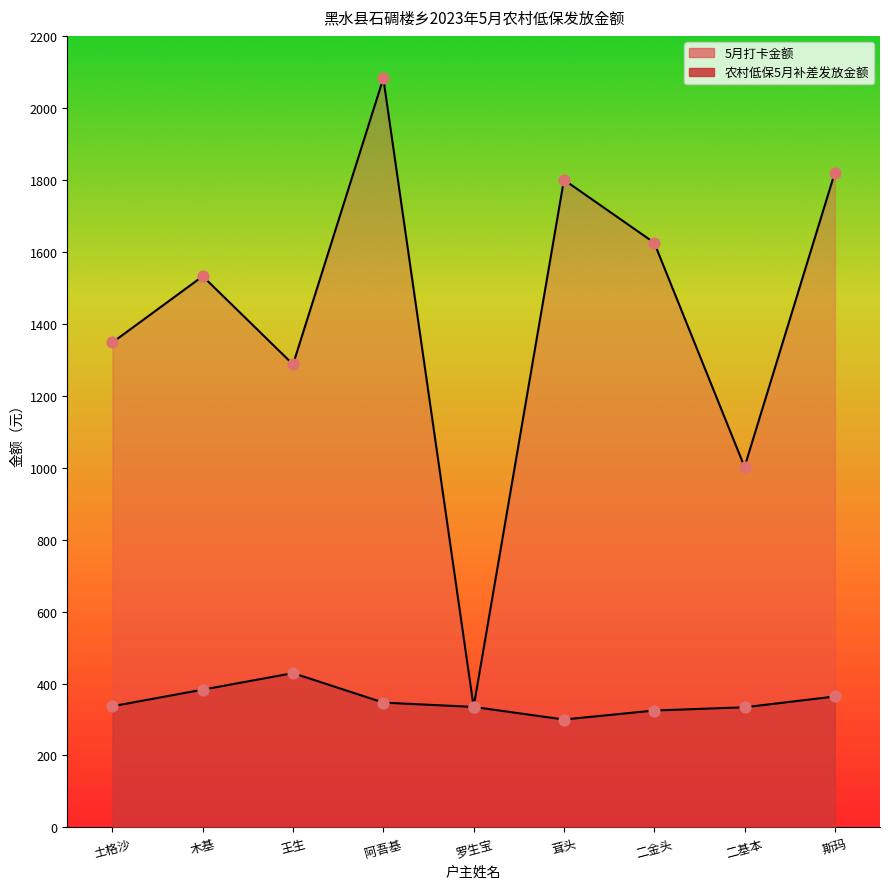

Which series has the largest total across all categories?

5月打卡金额